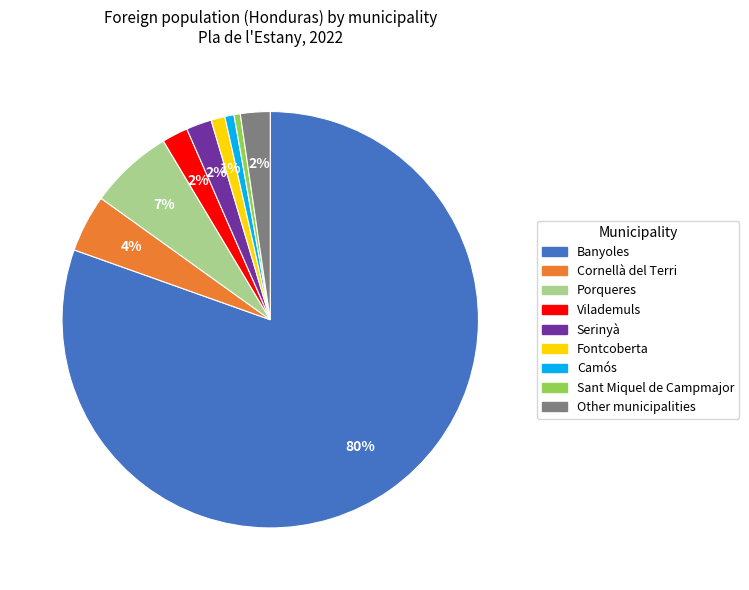

Combined, do Porqueres and Cornellà del Terri account for over 50%?

No